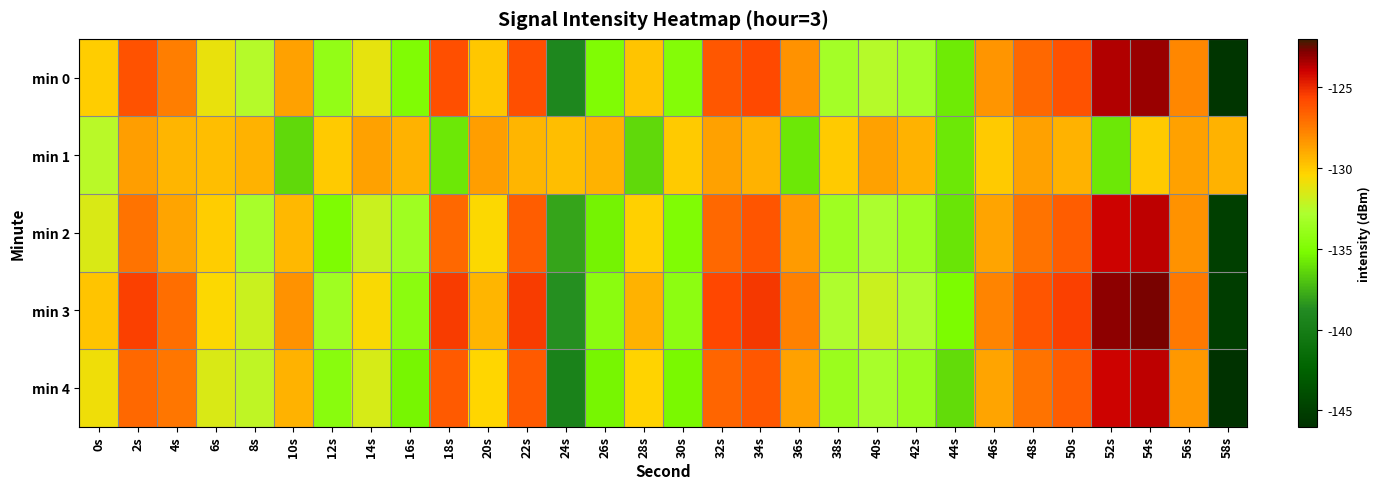

What is the total value across all series at 46s?

-643.7